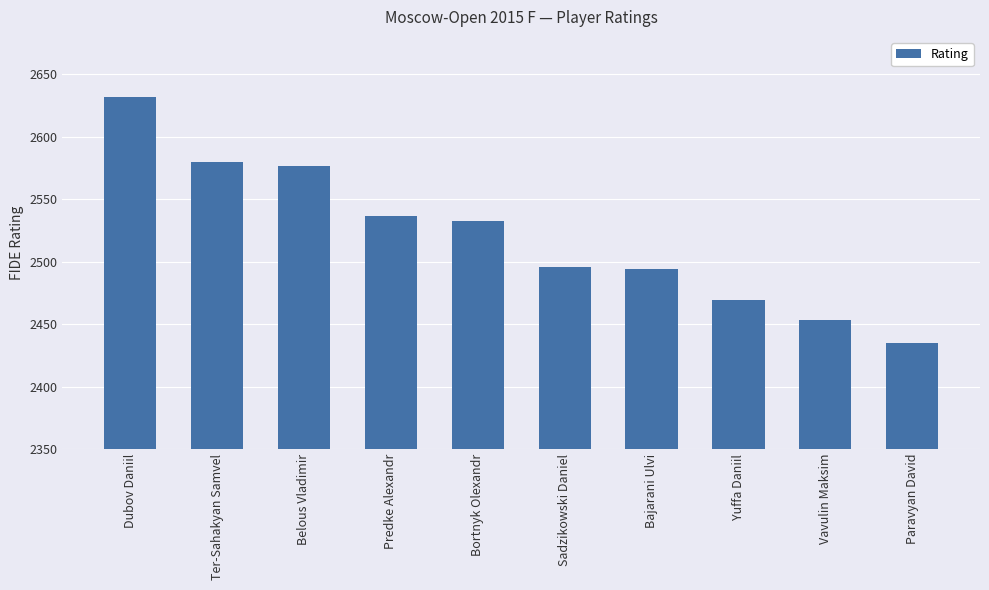

What is the change in value from Belous Vladimir to Bortnyk Olexandr?

-44